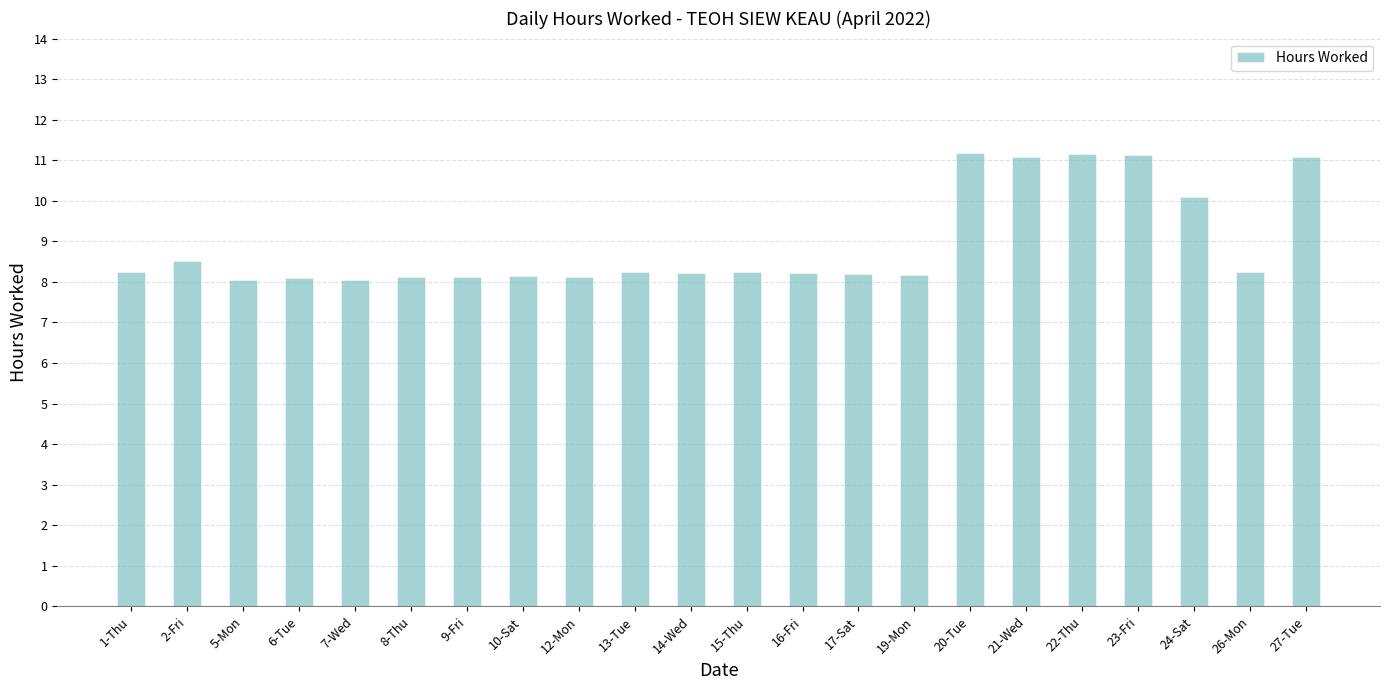

Count the number of categories in the chart.

22